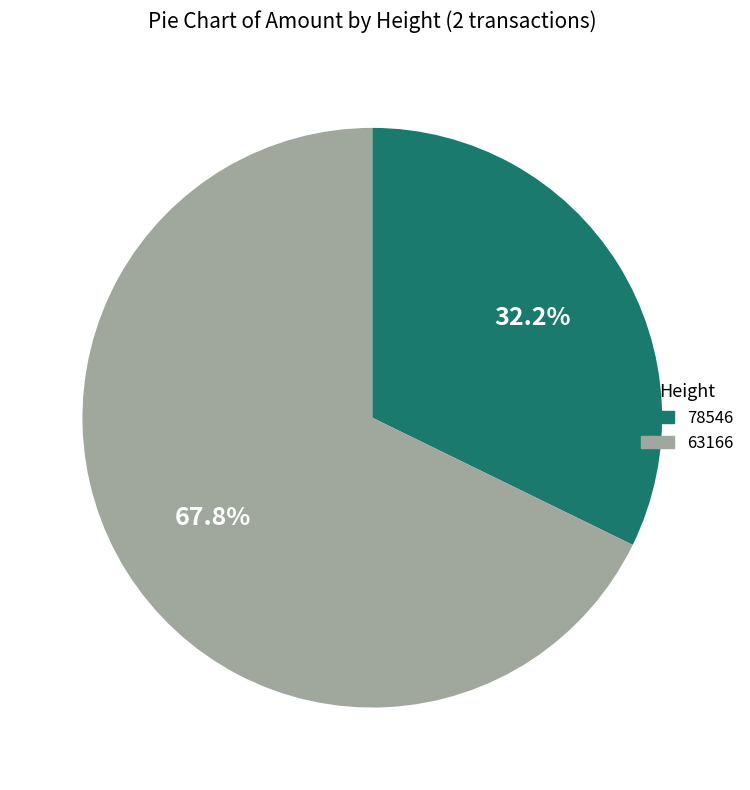

What is the smallest slice in the pie chart?

78546